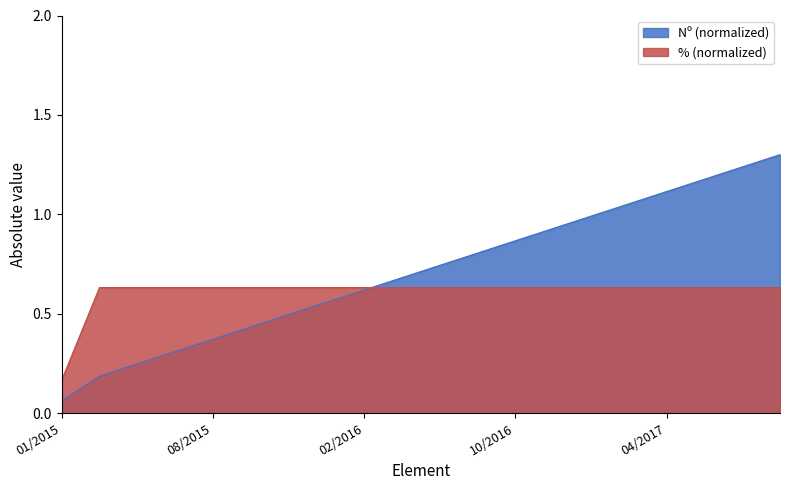

What is the greatest value displayed?

1.3